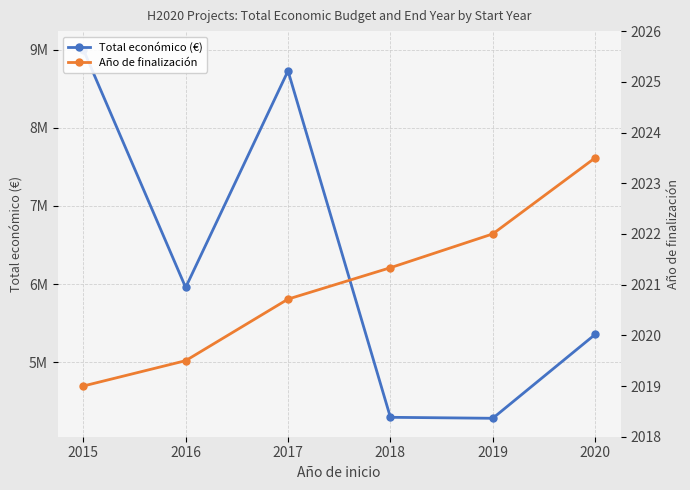

True or false: Total económico (€) and Año de finalización intersect in this chart.

False